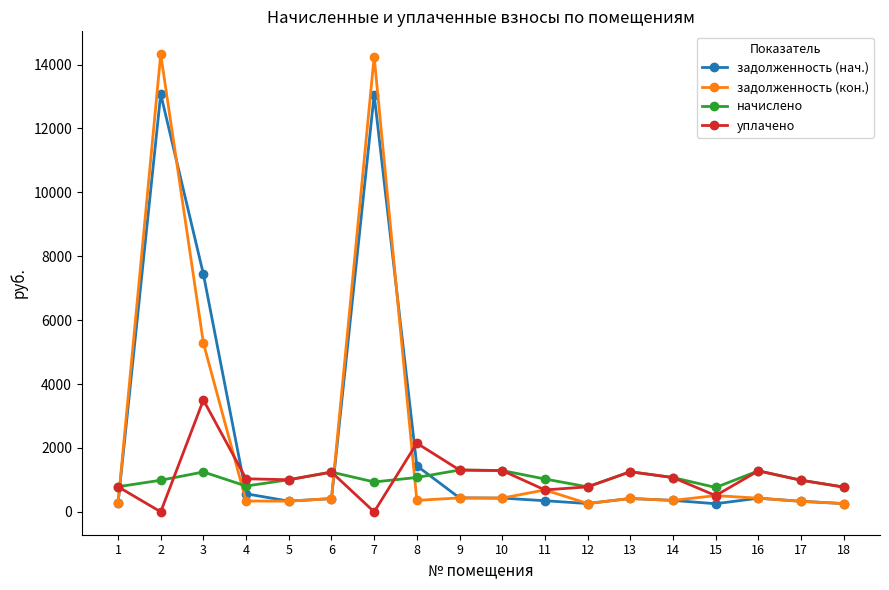

True or false: задолженность (кон.) and начислено cross at least once.

True